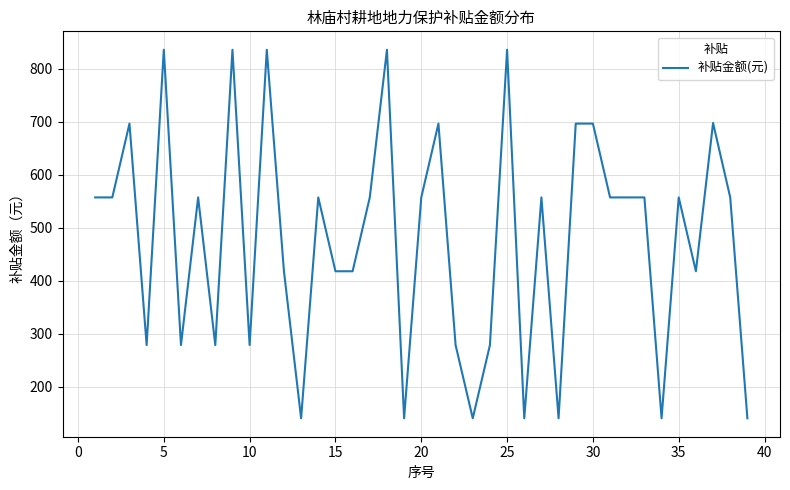

What is the maximum value shown in the chart?

835.4